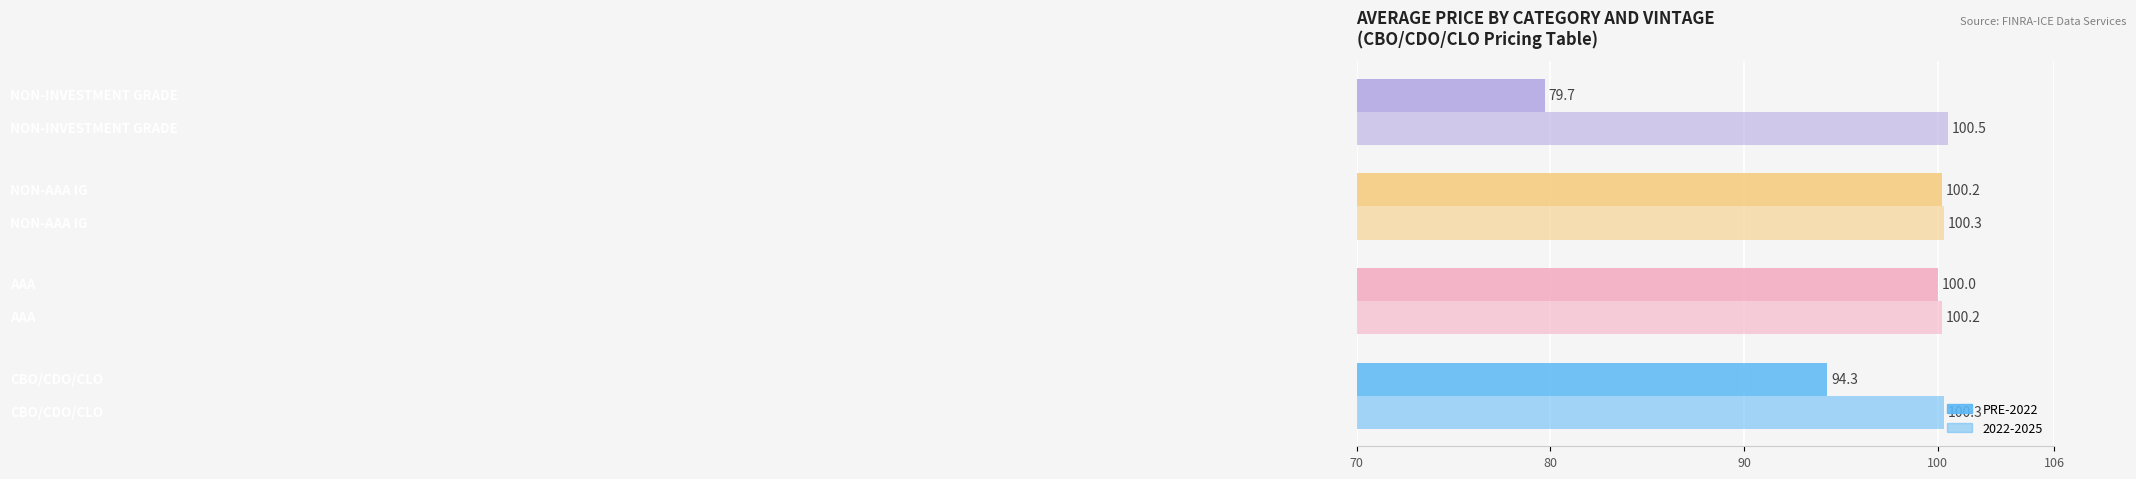

How many data points in PRE-2022 are less than 100?

2